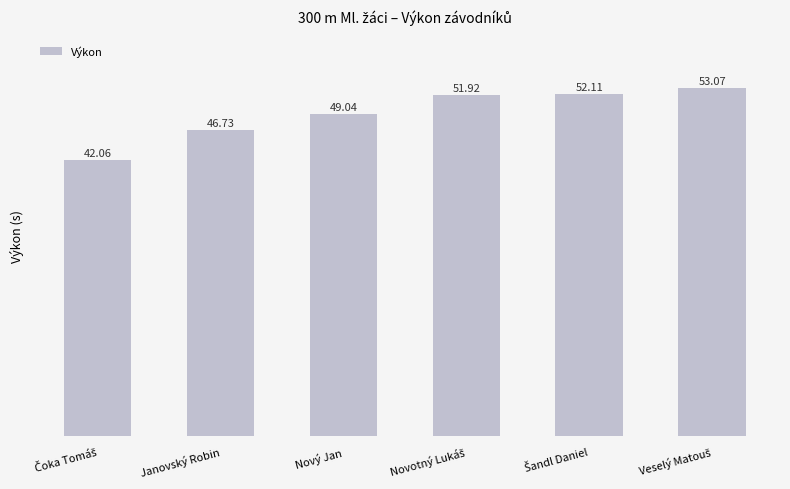

How many categories are shown in the chart?

6